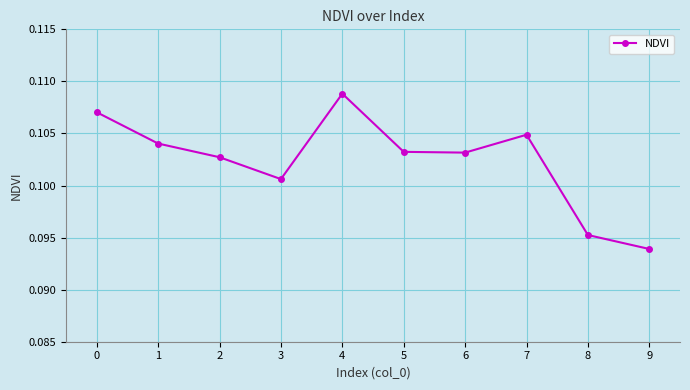

Which label corresponds to the largest value in the chart?

4